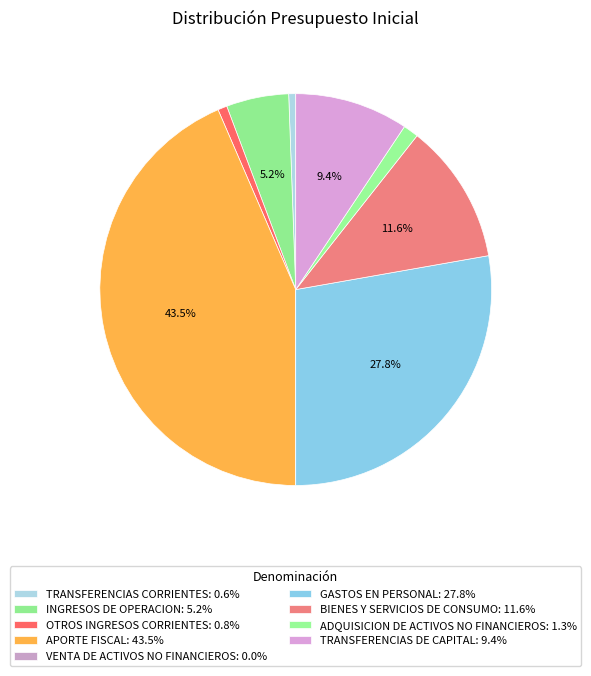

To the nearest percent, what is the difference between the largest and smallest slice percentages?

43%